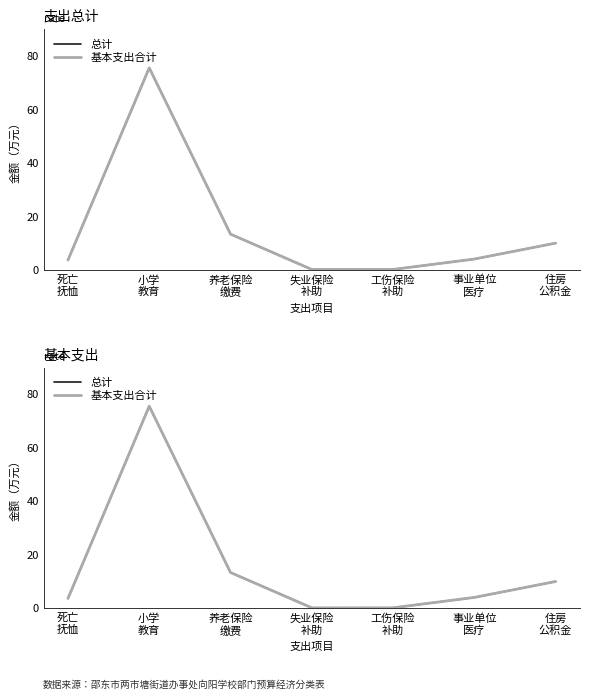

How many values in the 基本支出合计 series are below 4?

3